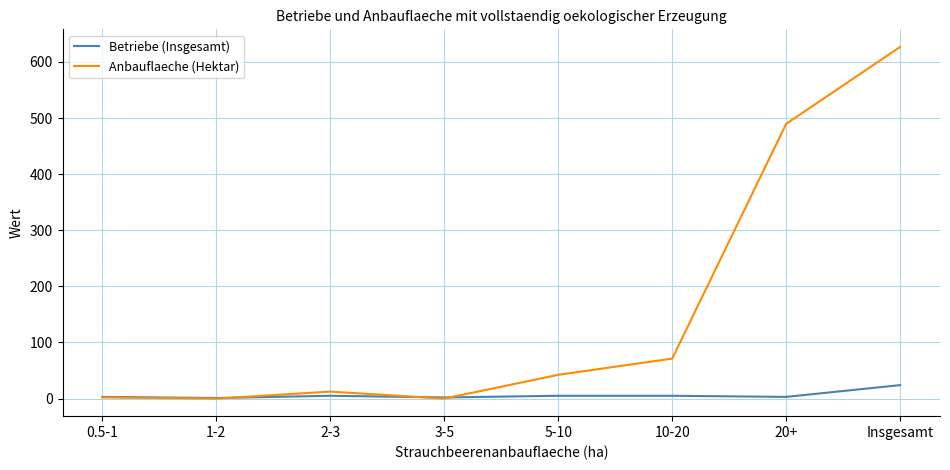

What is the maximum value for Betriebe (Insgesamt)?

24.0